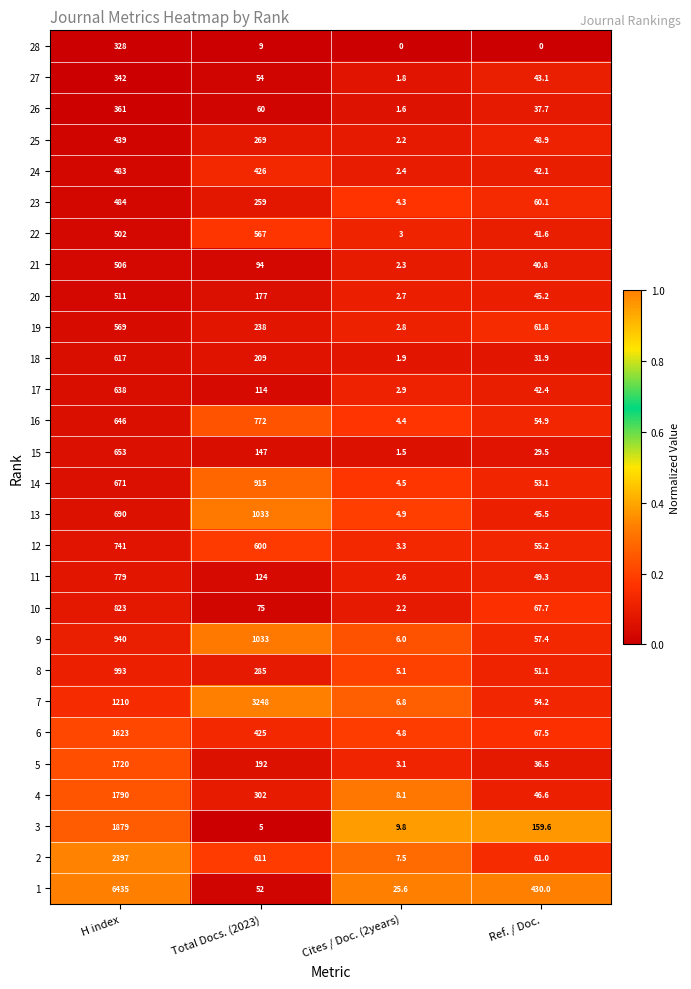

What is the difference between the second highest and minimum values in the 22 series?

499.0